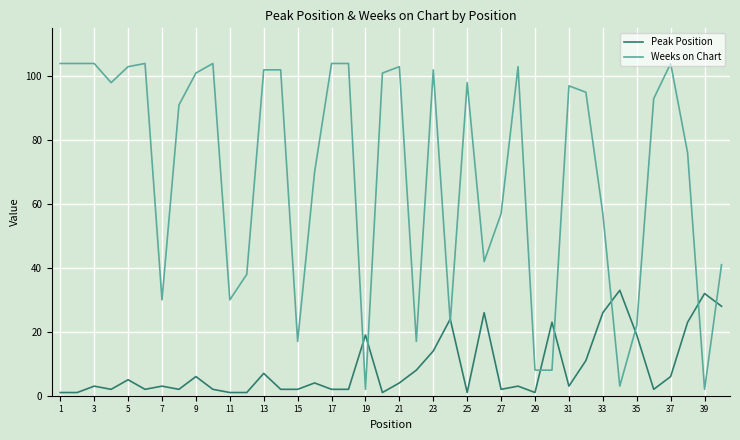

How many intersections are there between Weeks on Chart and Peak Position?

10